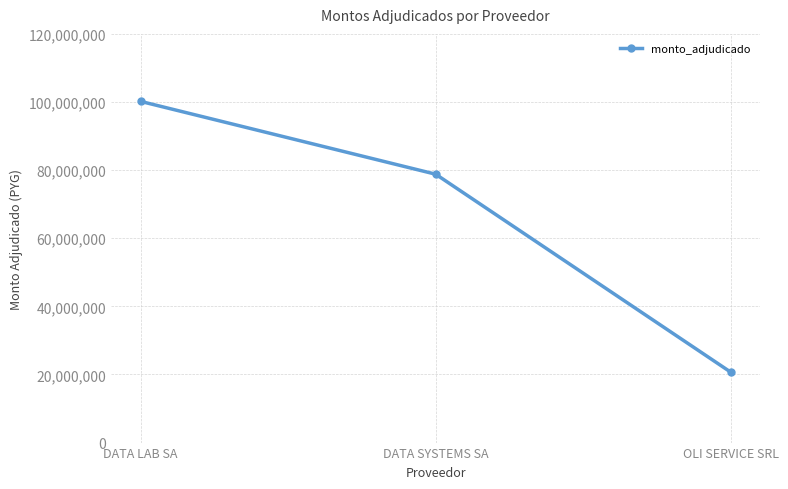

List the labels in order of value, largest first.

DATA LAB SA, DATA SYSTEMS SA, OLI SERVICE SRL